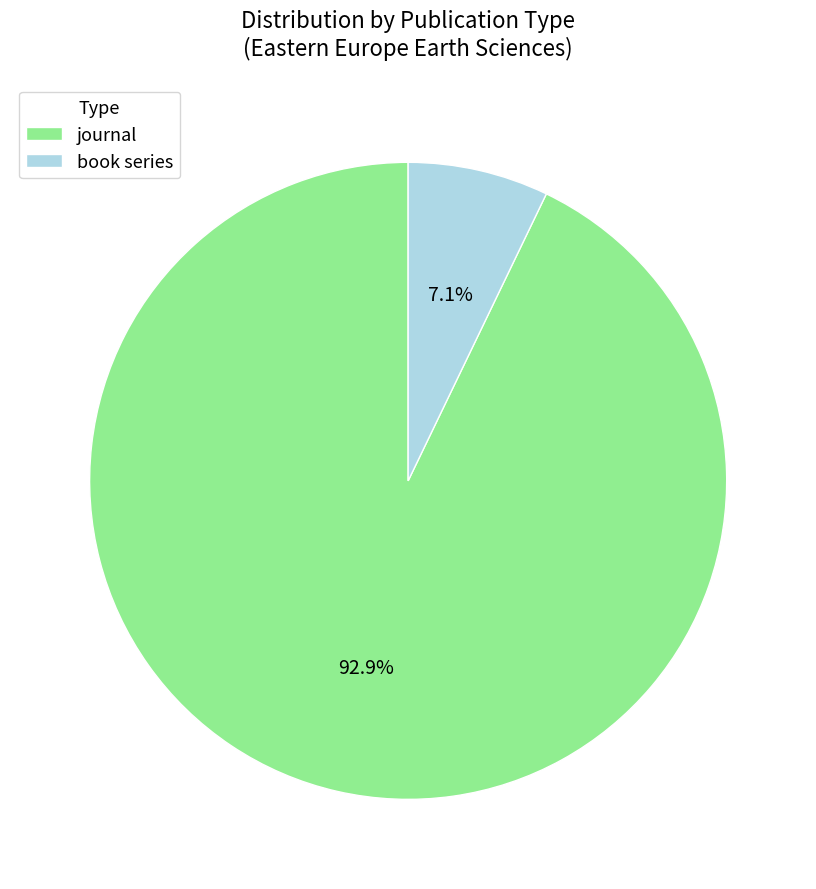

Which has a higher value, book series or journal?

journal